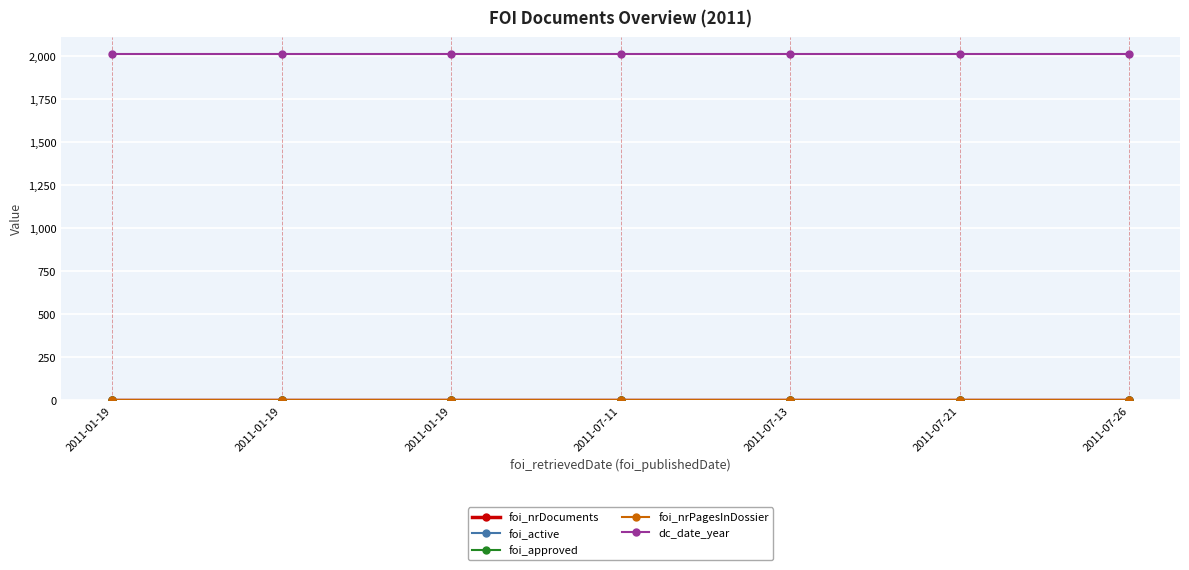

At which category does the chart reach its minimum across all series?

2011-01-19